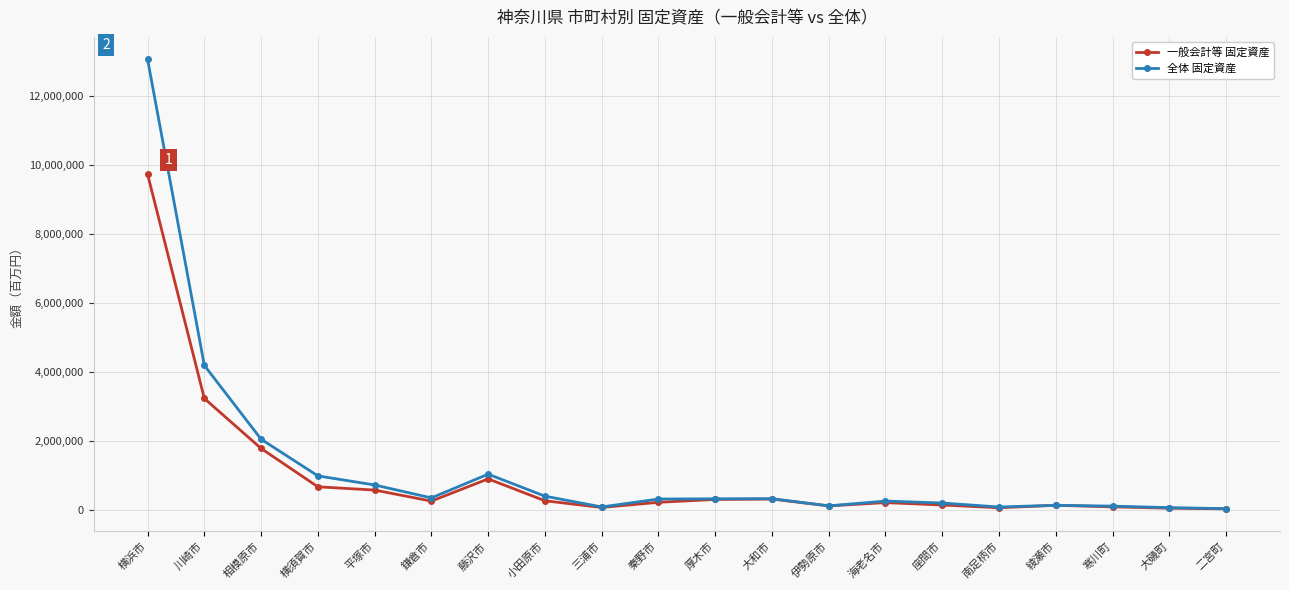

What value does the 一般会計等 固定資産 series have at 南足柄市, to the nearest 10?

53600